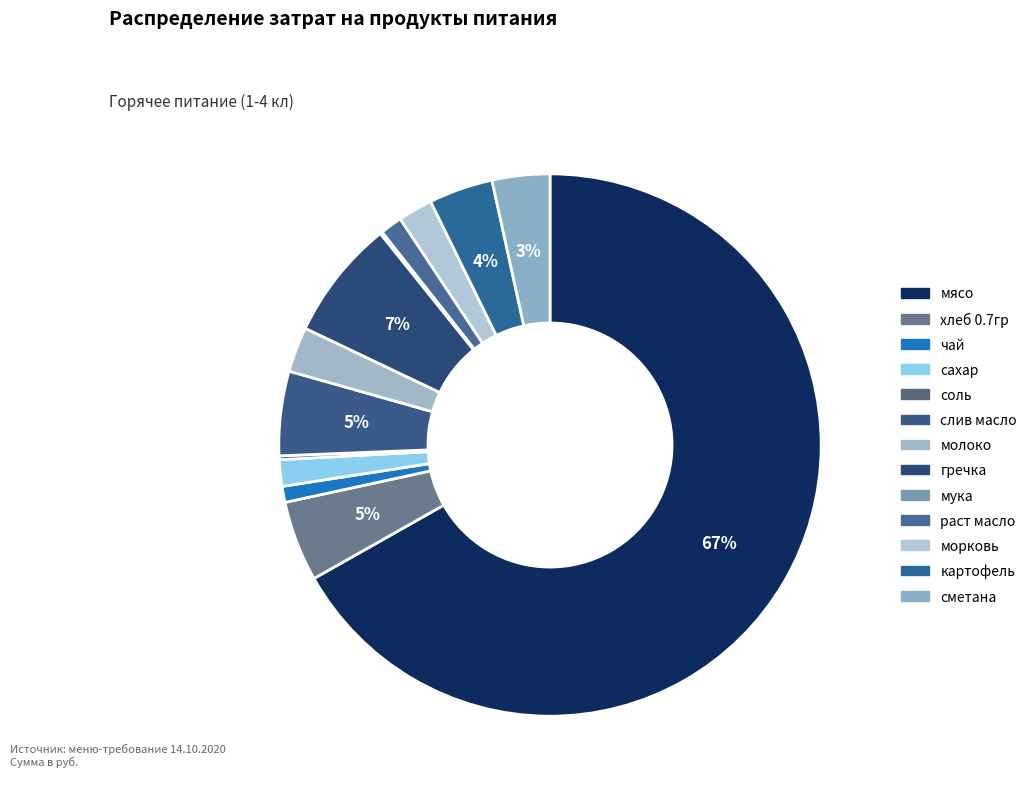

What is the change in value from мука to морковь?

+362.1